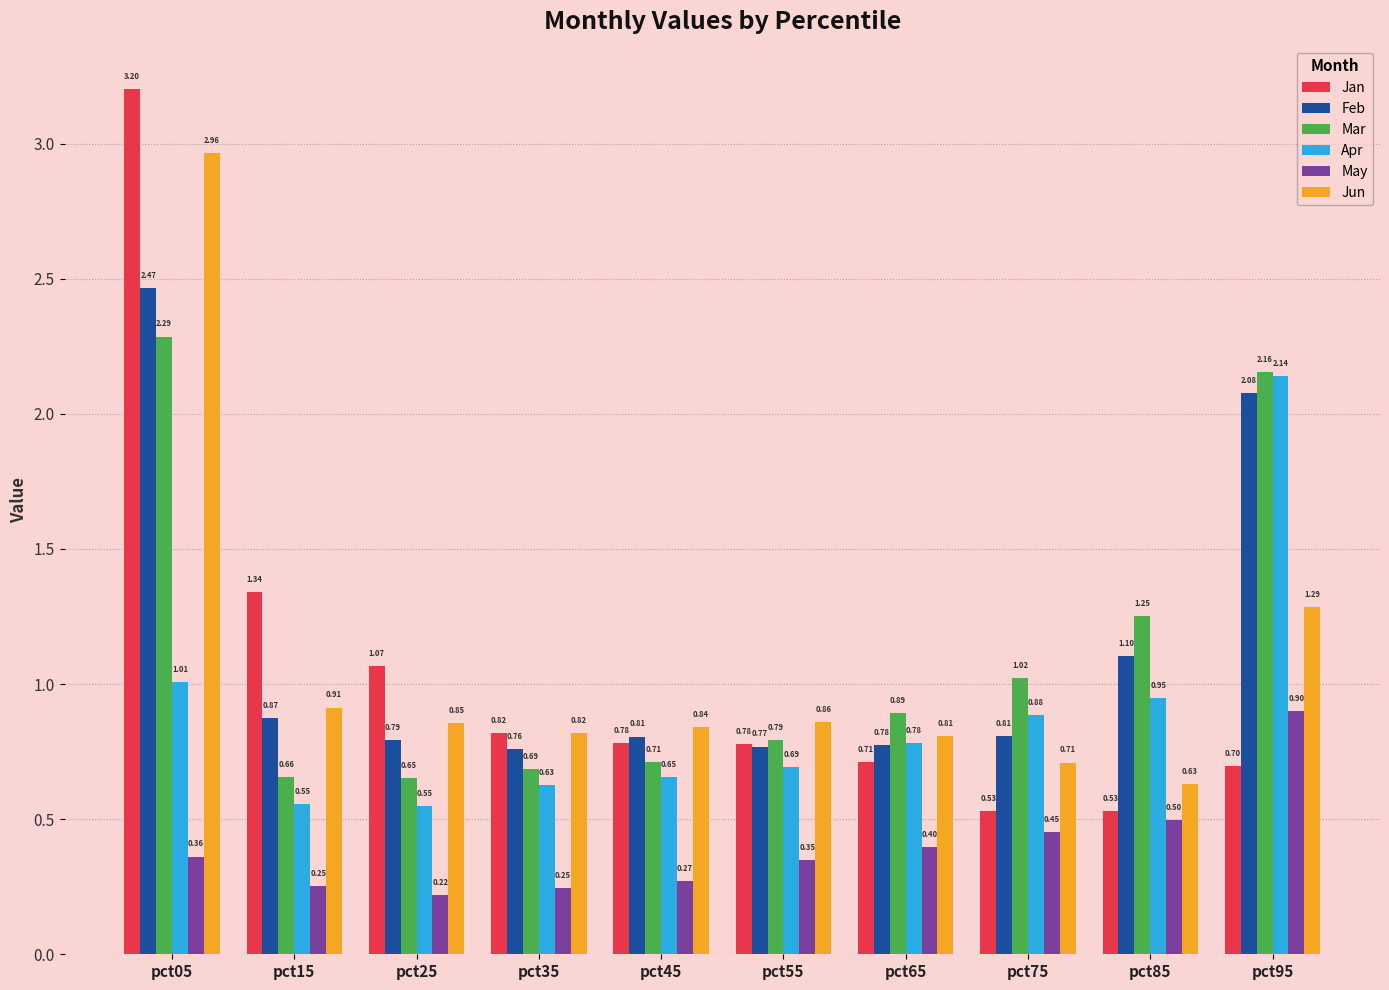

Rank the series at pct45 from highest to lowest value.

Jun, Feb, Jan, Mar, Apr, May